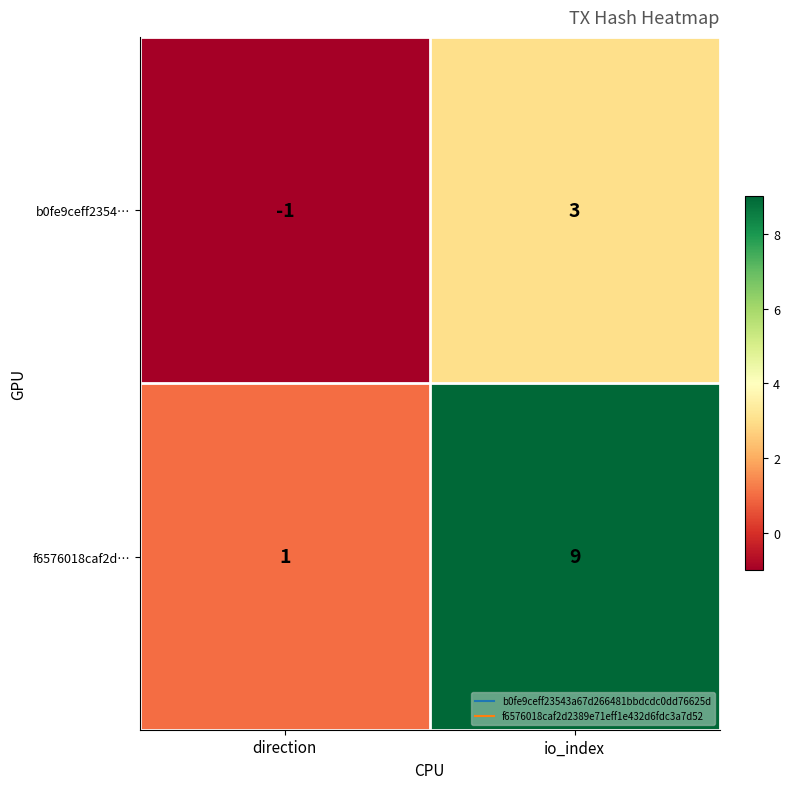

What is the sum of all f6576018caf2d… values?

10